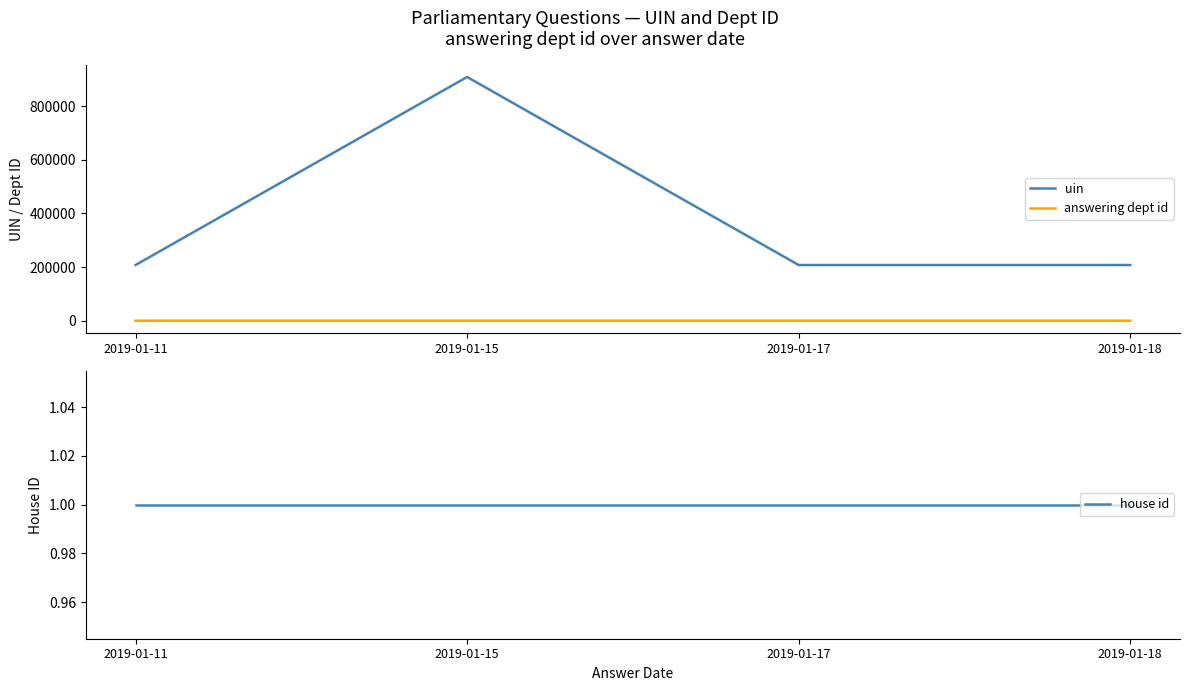

Where is answering dept id nearest to the value 14?

2019-01-11